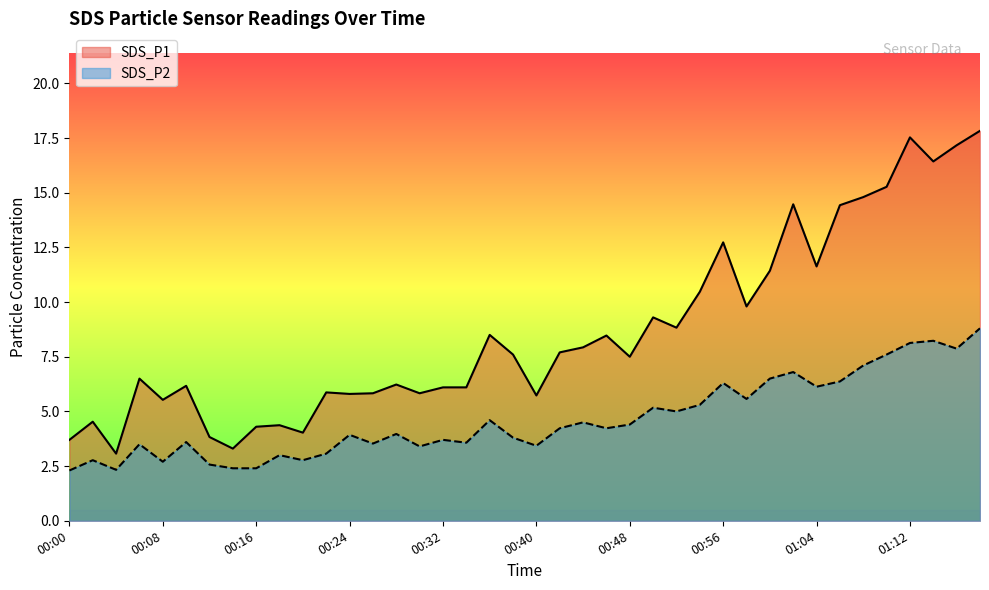

Reading left to right, list all the values displayed in this chart.

SDS_P1: 00:00=3.7	00:02=4.5	00:04=3.1	00:06=6.5	00:08=5.5	00:10=6.2	00:12=3.8	00:14=3.3	00:16=4.3	00:18=4.4	00:20=4.0	00:22=5.9	00:24=5.8	00:26=5.8	00:28=6.2	00:30=5.8	00:32=6.1	00:34=6.1	00:36=8.5	00:38=7.6	00:40=5.7	00:42=7.7	00:44=7.9	00:46=8.5	00:48=7.5	00:50=9.3	00:52=8.8	00:54=10.5	00:56=12.7	00:58=9.8	01:00=11.4	01:02=14.5	01:04=11.6	01:06=14.4	01:08=14.8	01:10=15.3	01:12=17.5	01:14=16.4	01:16=17.2	01:18=17.8
SDS_P2: 00:00=2.3	00:02=2.8	00:04=2.3	00:06=3.5	00:08=2.7	00:10=3.6	00:12=2.6	00:14=2.4	00:16=2.4	00:18=3.0	00:20=2.8	00:22=3.1	00:24=3.9	00:26=3.5	00:28=4.0	00:30=3.4	00:32=3.7	00:34=3.6	00:36=4.6	00:38=3.8	00:40=3.4	00:42=4.2	00:44=4.5	00:46=4.2	00:48=4.4	00:50=5.2	00:52=5.0	00:54=5.3	00:56=6.3	00:58=5.6	01:00=6.5	01:02=6.8	01:04=6.1	01:06=6.4	01:08=7.1	01:10=7.6	01:12=8.1	01:14=8.2	01:16=7.9	01:18=8.8